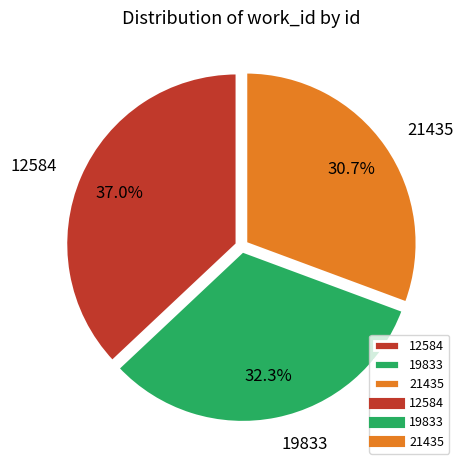

The 21435 slice represents 31% of the pie. True or false?

True